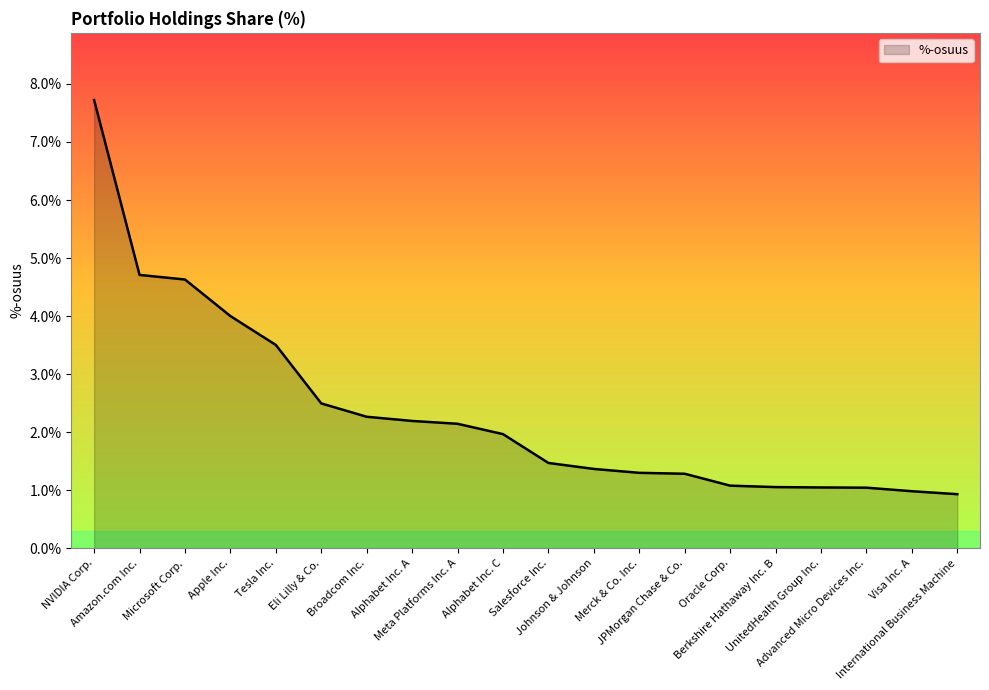

What is the minimum value shown in the chart?

0.9